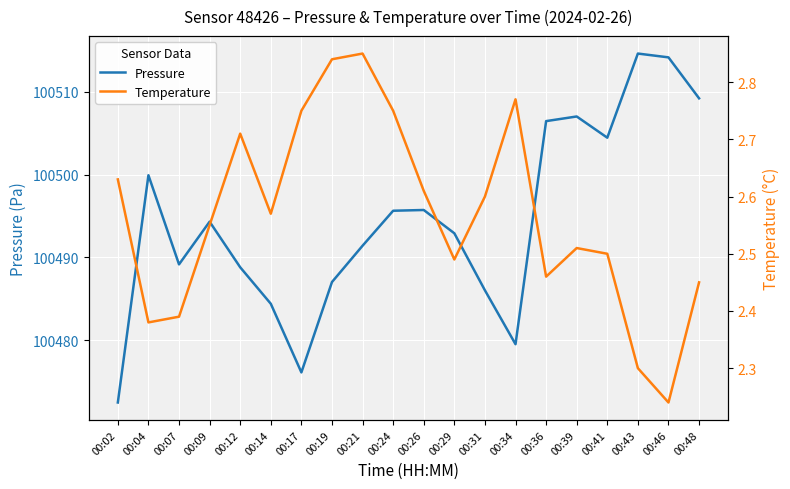

Reading left to right, what are all the values shown in this chart?

Pressure: 00:02=100472.5	00:04=100499.9	00:07=100489.2	00:09=100494.3	00:12=100488.8	00:14=100484.4	00:17=100476.1	00:19=100487.0	00:21=100491.4	00:24=100495.6	00:26=100495.7	00:29=100492.9	00:31=100486.0	00:34=100479.5	00:36=100506.4	00:39=100507.0	00:41=100504.4	00:43=100514.6	00:46=100514.1	00:48=100509.2
Temperature: 00:02=2.6	00:04=2.4	00:07=2.4	00:09=2.5	00:12=2.7	00:14=2.6	00:17=2.8	00:19=2.8	00:21=2.9	00:24=2.8	00:26=2.6	00:29=2.5	00:31=2.6	00:34=2.8	00:36=2.5	00:39=2.5	00:41=2.5	00:43=2.3	00:46=2.2	00:48=2.5